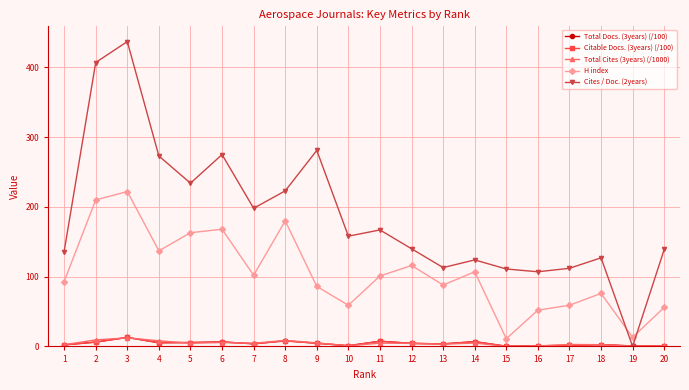

Which label corresponds to the largest value in the chart?

3